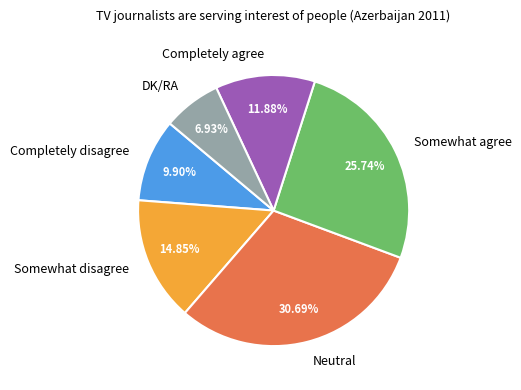

To the nearest percent, what is the combined percentage of Completely agree and DK/RA?

19%